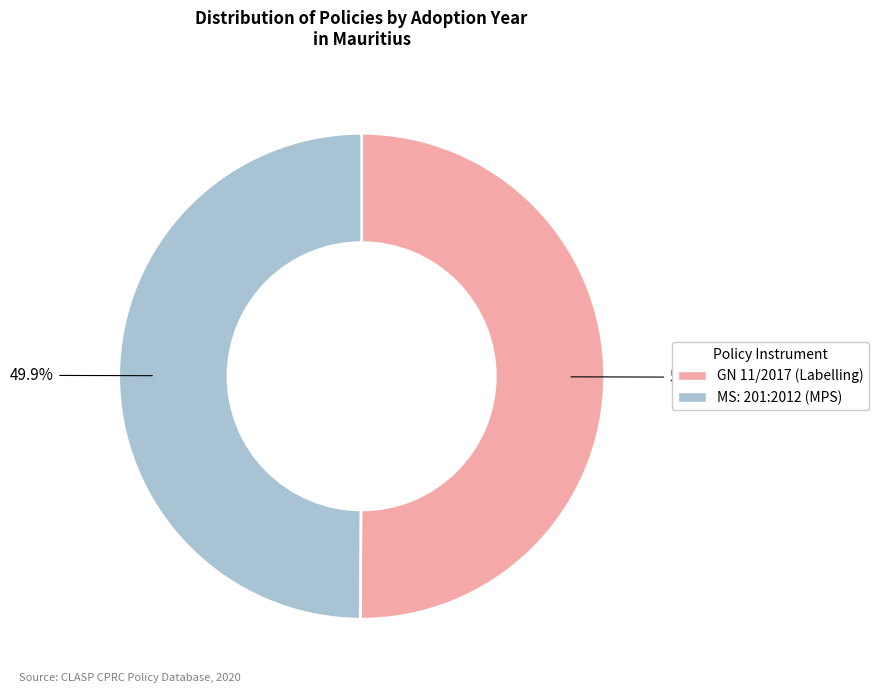

Rank the categories by value from highest to lowest.

GN 11/2017: Energy Efficiency (Labelling), MS: 201:2012 Energy efficiency and labelling